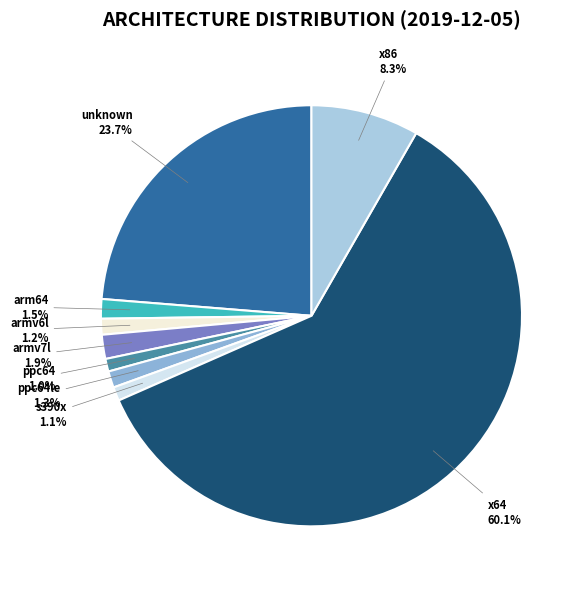

Which slice represents more than half of the pie?

x64